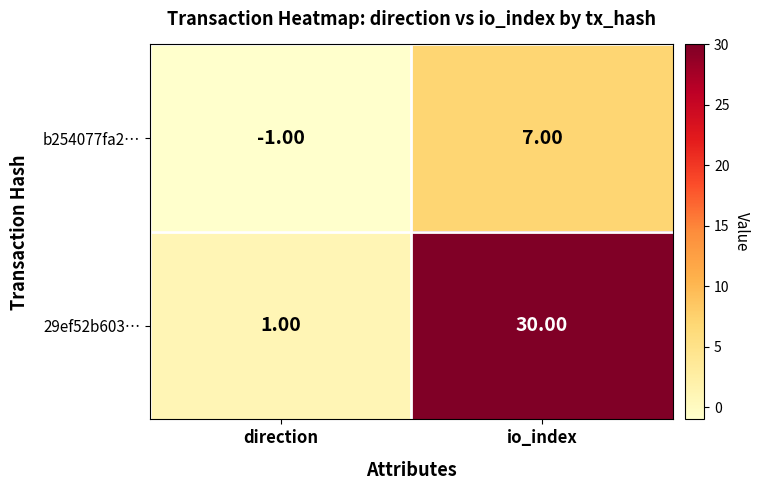

At how many categories does at least one series exceed 24?

1